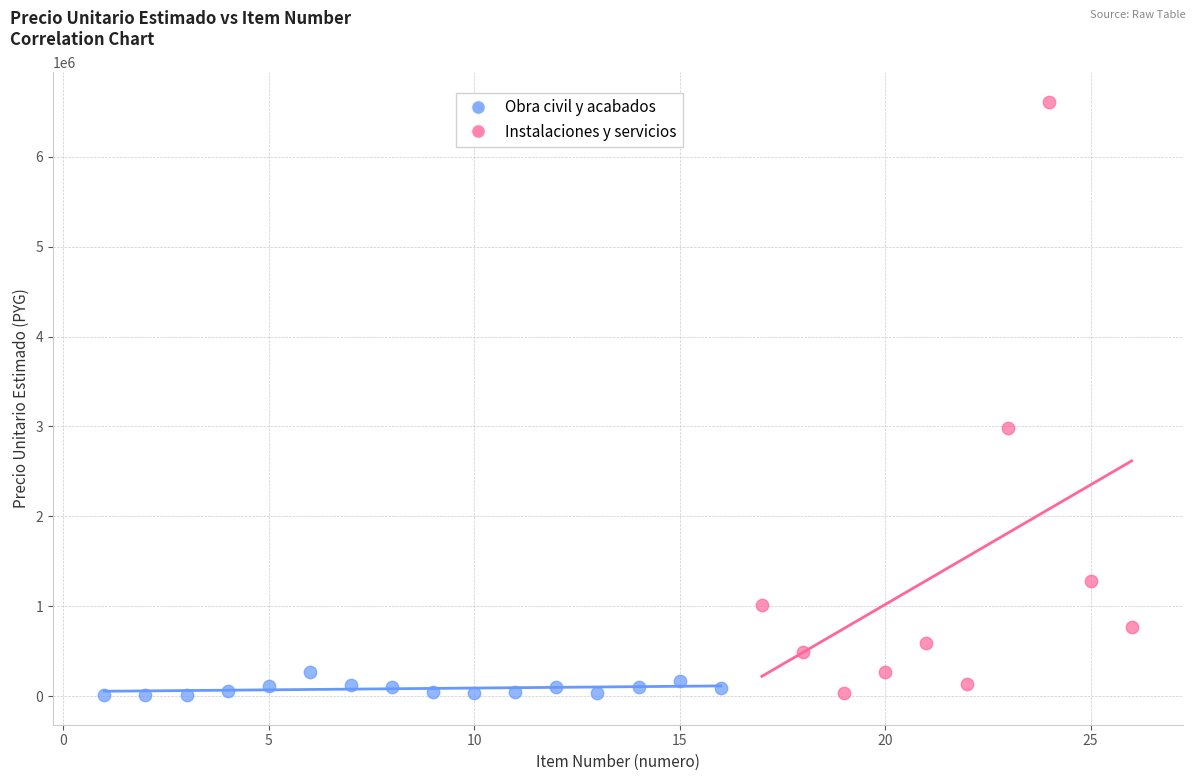

Which series has the widest spread of Y values?

Instalaciones y servicios